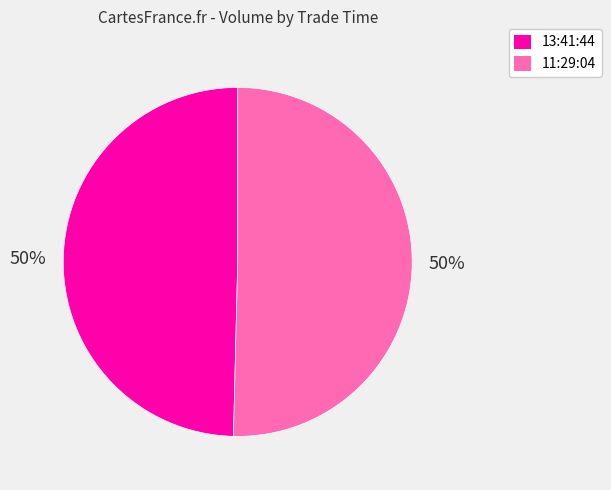

What percentage is the 13:41:44 slice, to the nearest percent?

50%